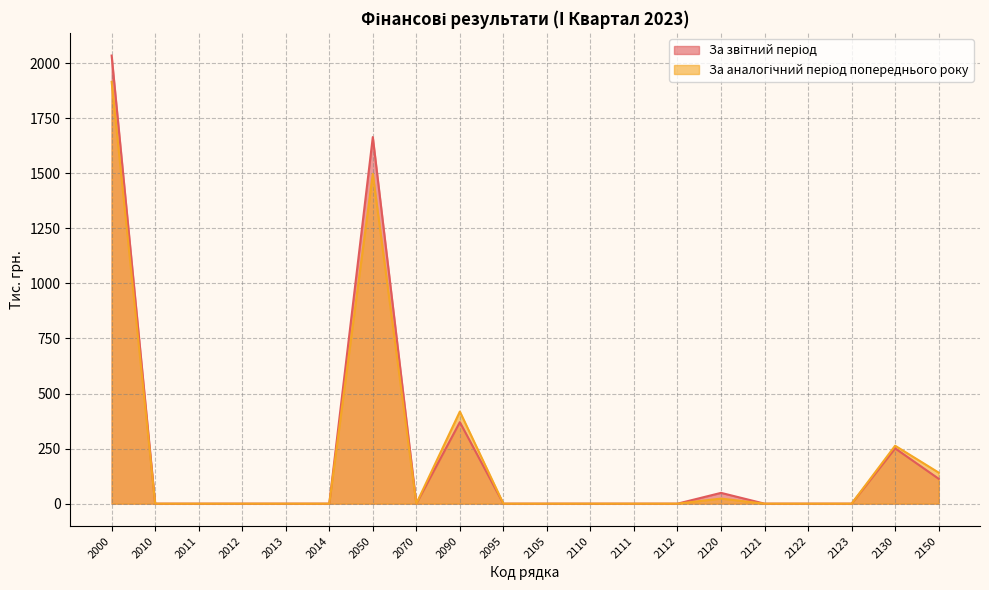

Reading left to right, what are all the values shown in this chart?

За звітний період: 2034	0	0	0	0	0	1664	0	370	0	0	0	0	0	49	0	0	0	251	113
За аналогічний період попереднього року: 1915	0	0	0	0	0	1497	0	418	0	0	0	0	0	23	0	0	0	263	141